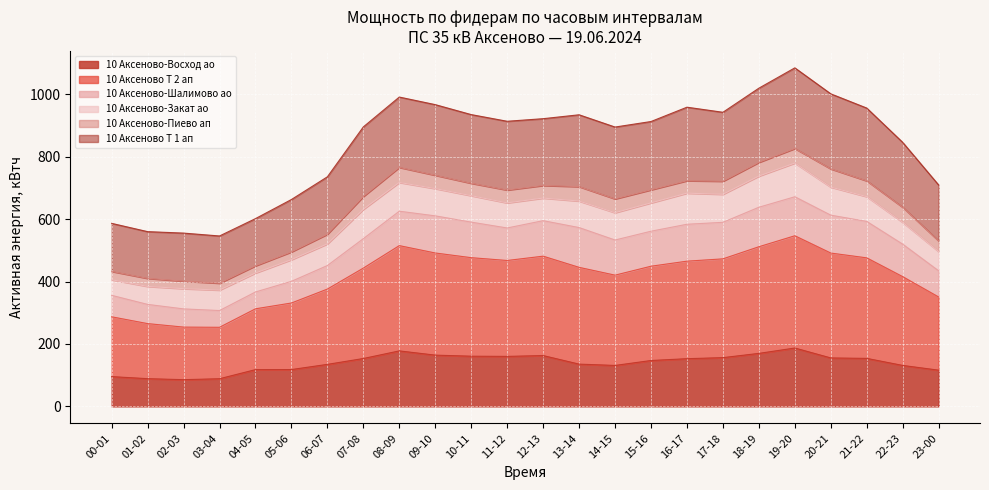

What is the lowest value of the 10 Аксеново-Восход ао series?

85.6